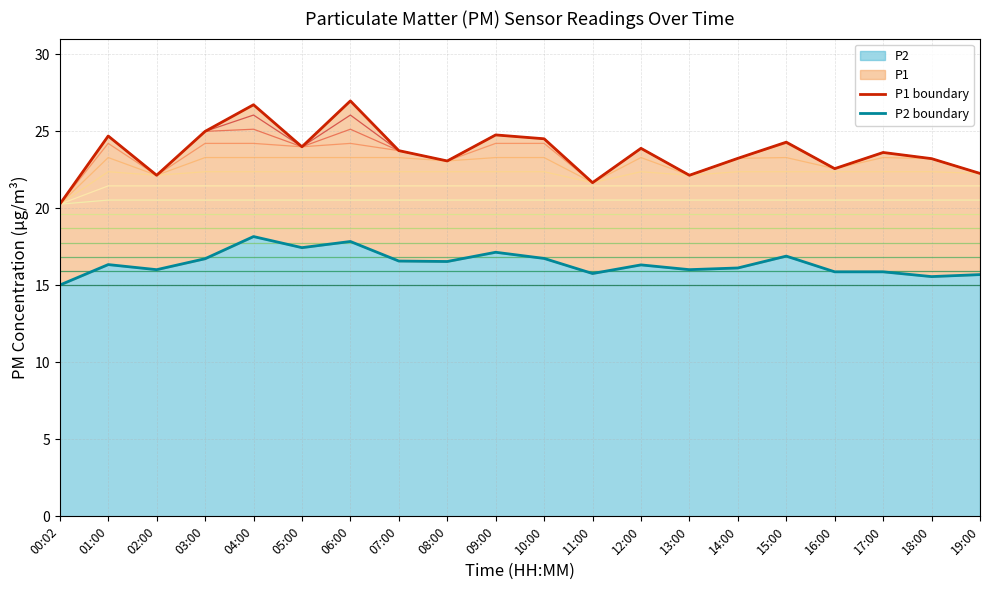

How many interior local valleys does the P1 boundary series have?

6